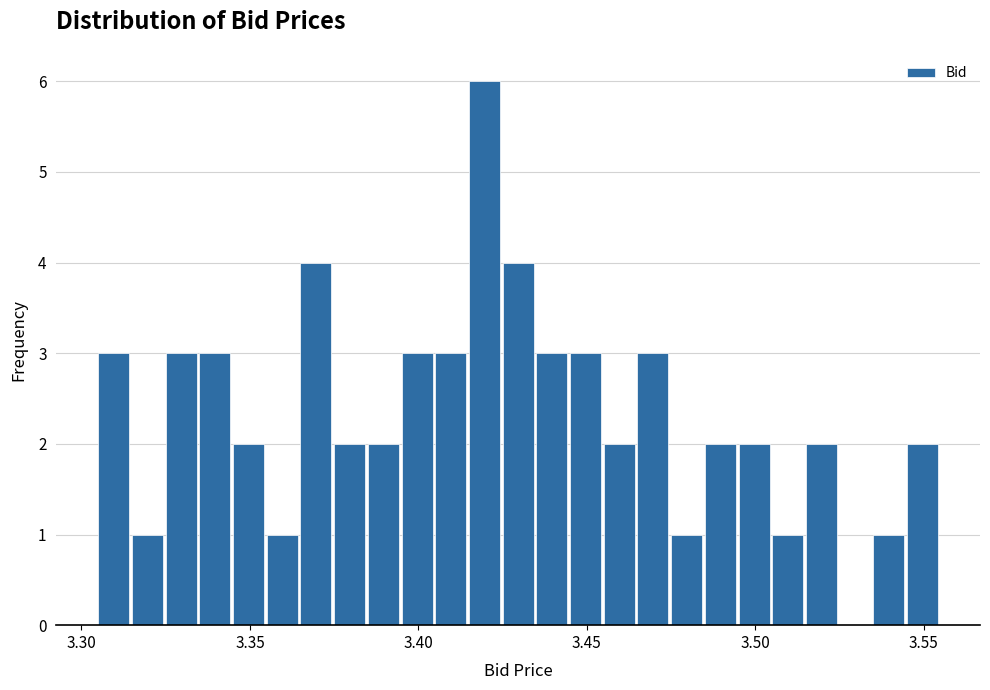

Read against the x-axis, roughly where is the centre of the tallest bar?

3.420